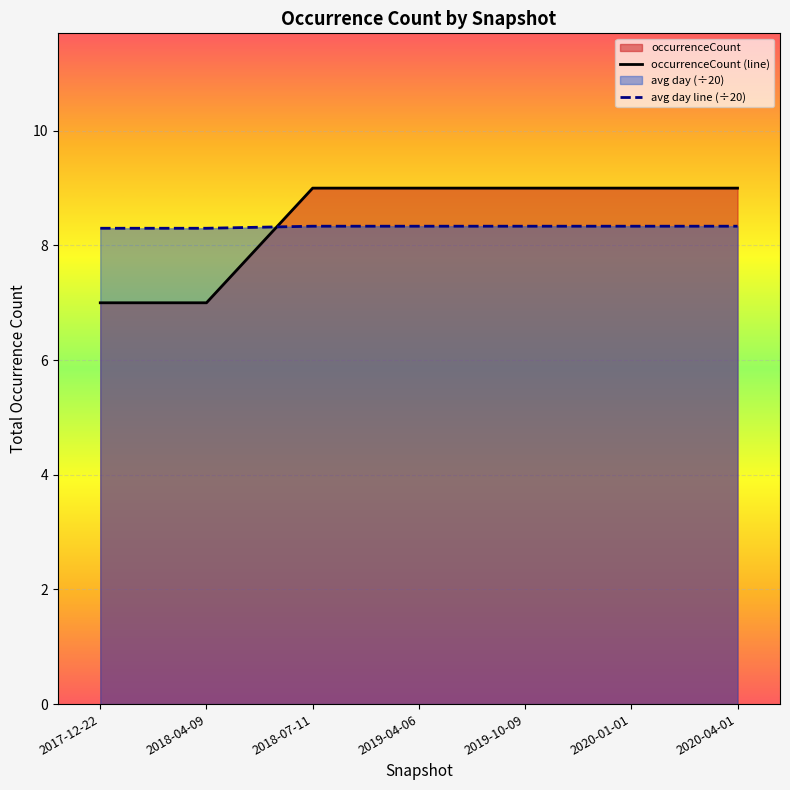

List the labels in order of occurrenceCount (line) value, largest first.

2018-07-11, 2019-04-06, 2019-10-09, 2020-01-01, 2020-04-01, 2017-12-22, 2018-04-09